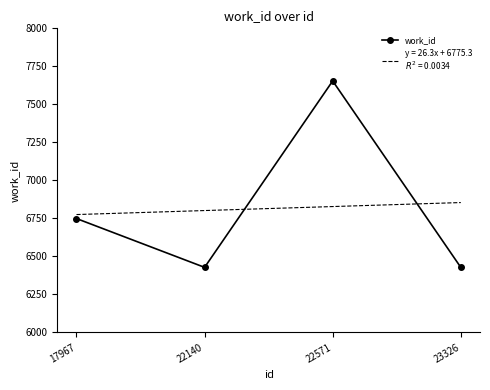

Reading right to left, what are all the values shown in this chart?

23326=6428	22571=7654	22140=6428	17967=6749